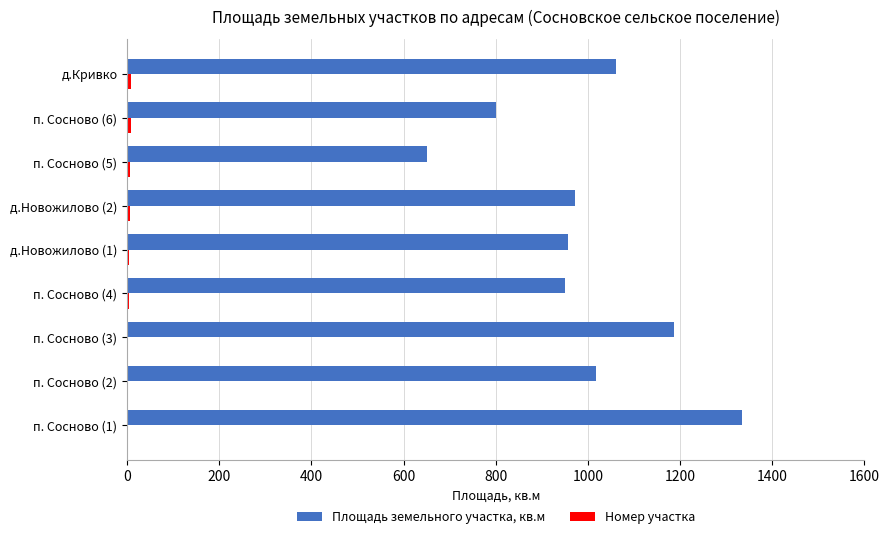

Which series has the largest total across all categories?

Площадь земельного участка, кв.м